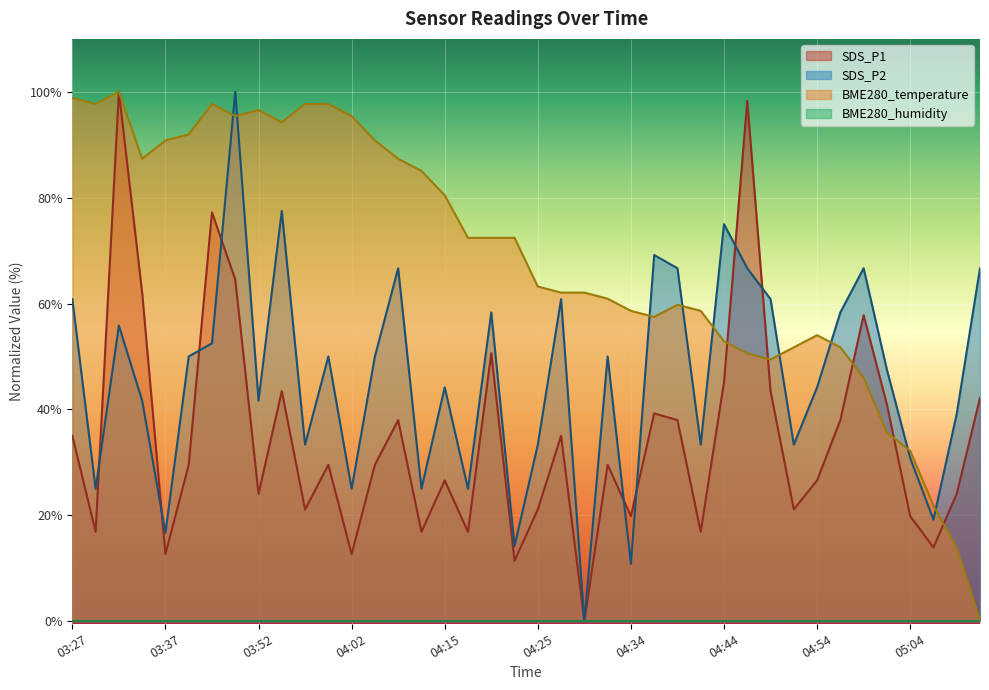

Which series ends up on top after the final intersection of SDS_P1 and BME280_temperature?

SDS_P1